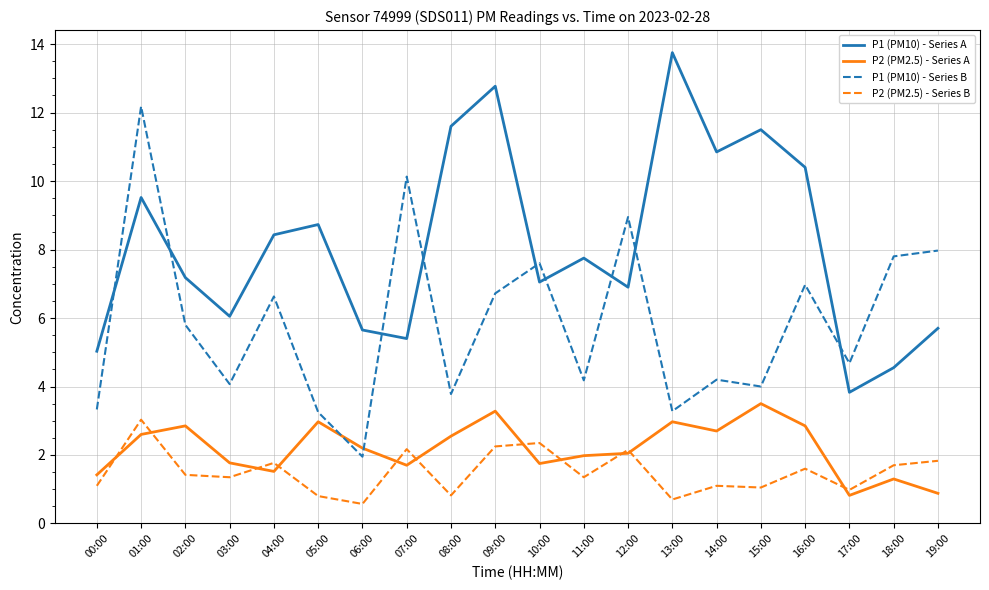

What position from the left is 13:00?

14